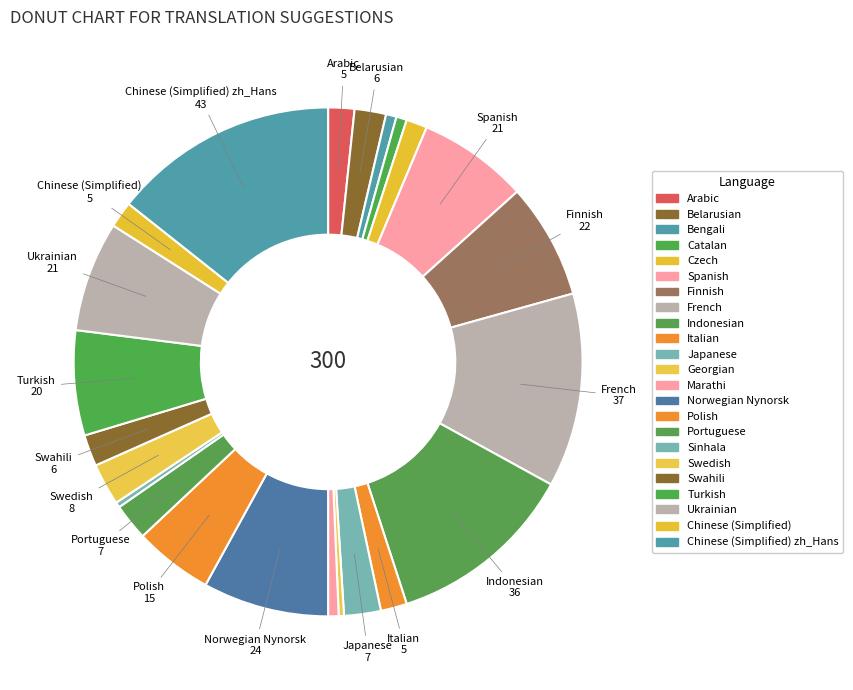

Count the number of slices in the pie.

23